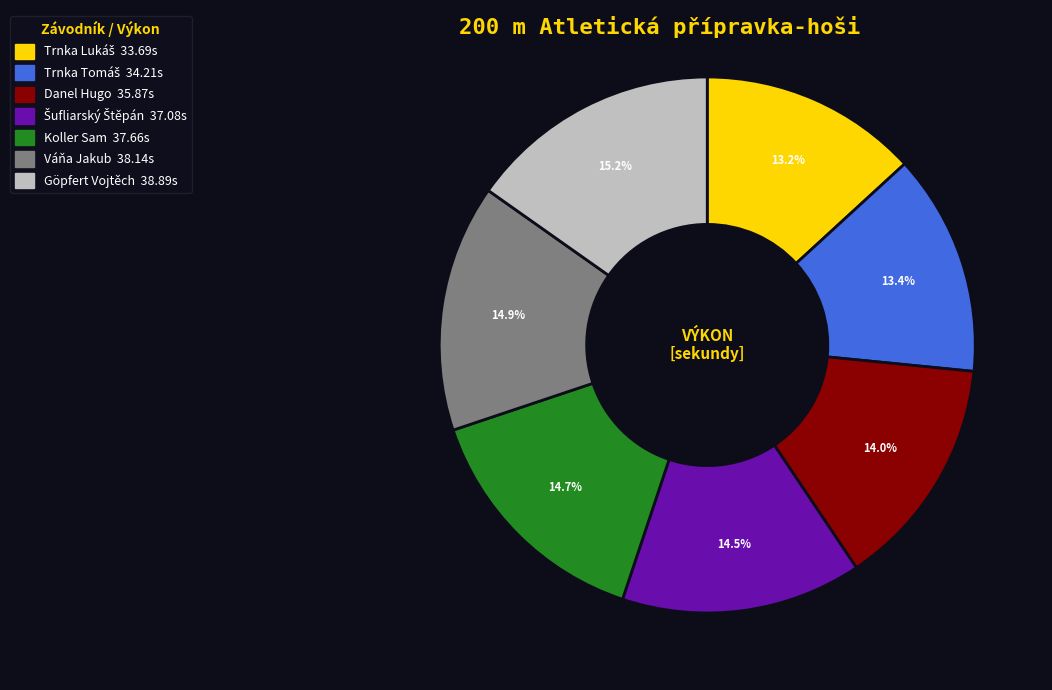

What percentage is NOT represented by Váňa Jakub?

85.1%